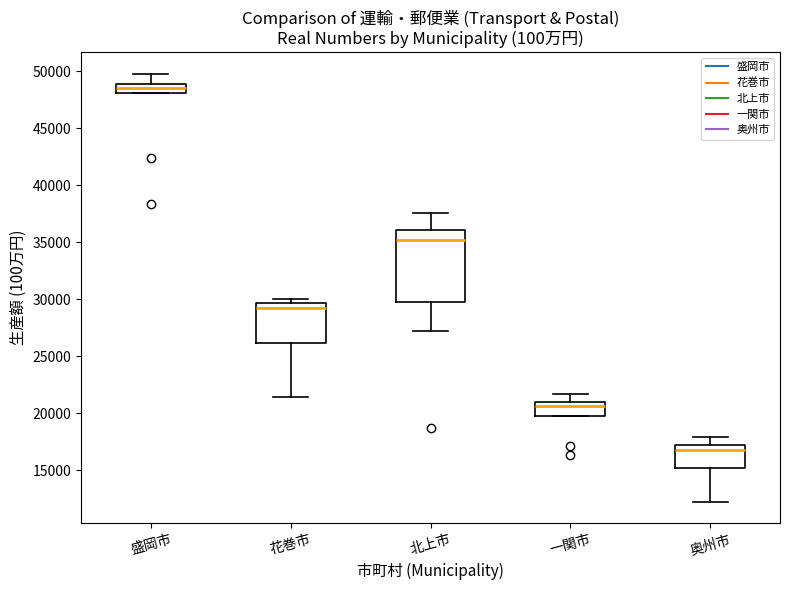

Reading left to right, transcribe this box plot: for each box, give where its median line is, the range the box spans, and where its two whiskers end, as read against the y-axis. The values are not printed on the chart, so give them approximately, as read against the axis.

盛岡市: median 48500, box 48000 to 49000, whiskers 48000 to 50000
花巻市: median 29000, box 26000 to 29500, whiskers 21500 to 30000
北上市: median 35000, box 30000 to 36000, whiskers 27000 to 37500
一関市: median 20500, box 20000 to 21000, whiskers 20000 to 21500
奥州市: median 17000 (just below the box's upper edge), box 15000 to 17000, whiskers 12000 to 18000